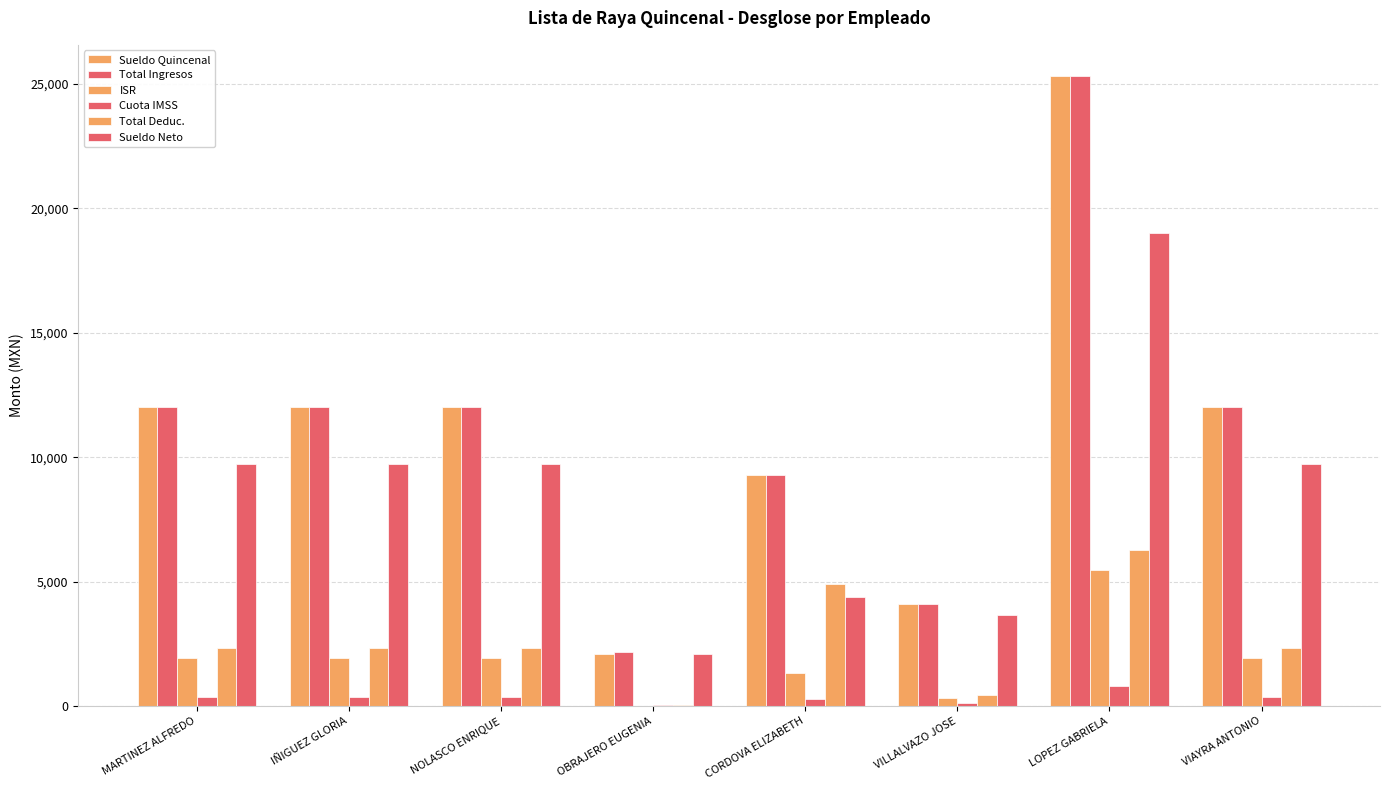

True or false: Sueldo Neto has a value of 9717.9 at IÑIGUEZ GLORIA.

True